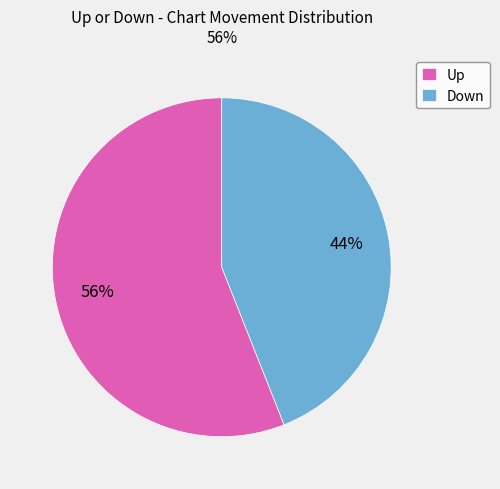

Is the sum of Up and Down greater than half?

Yes